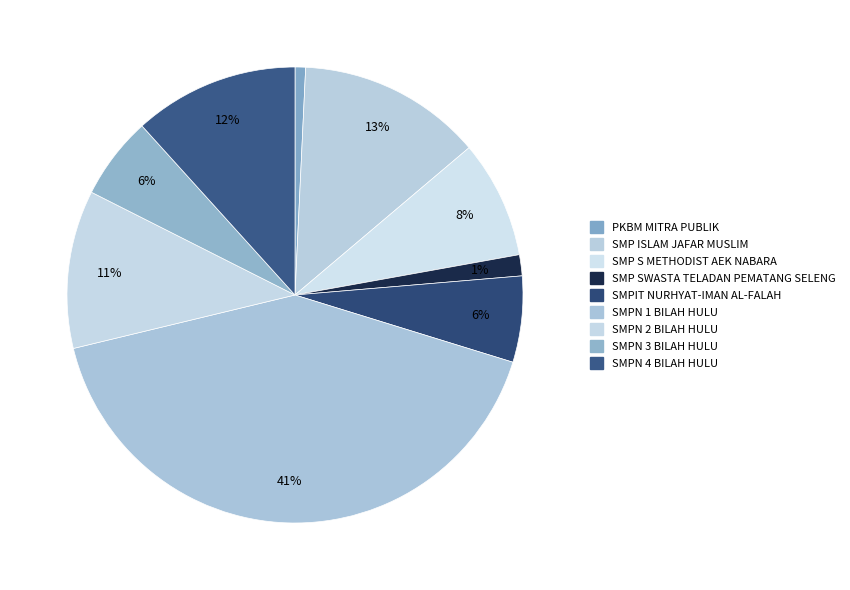

How much of the chart is everything except SMPN 3 BILAH HULU?

94.1%